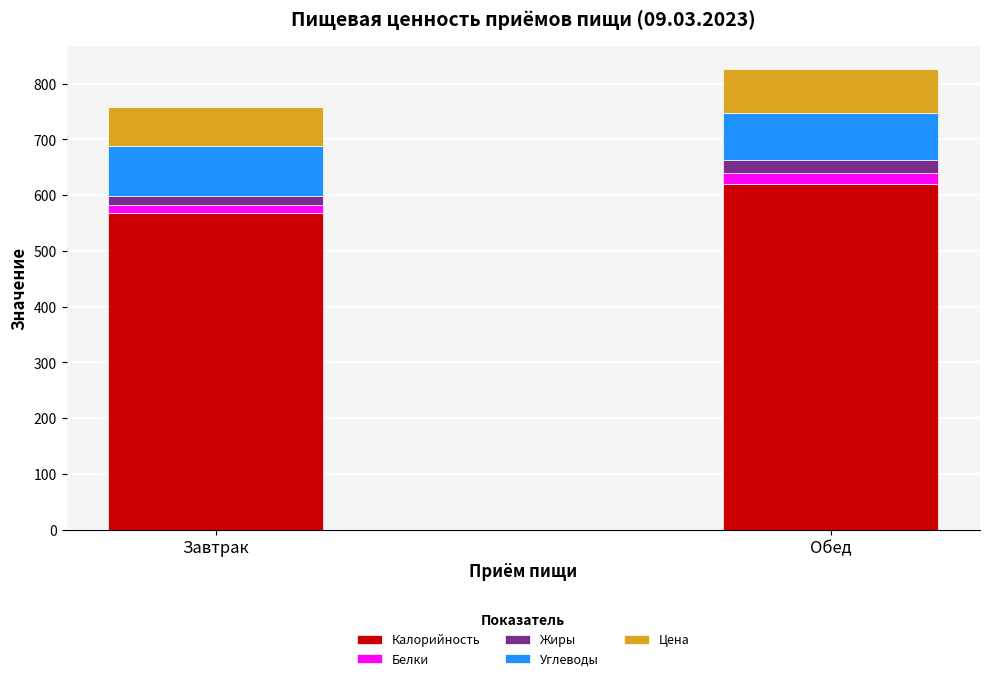

What is the difference between the maximum and minimum values in the Калорийность series?

53.1